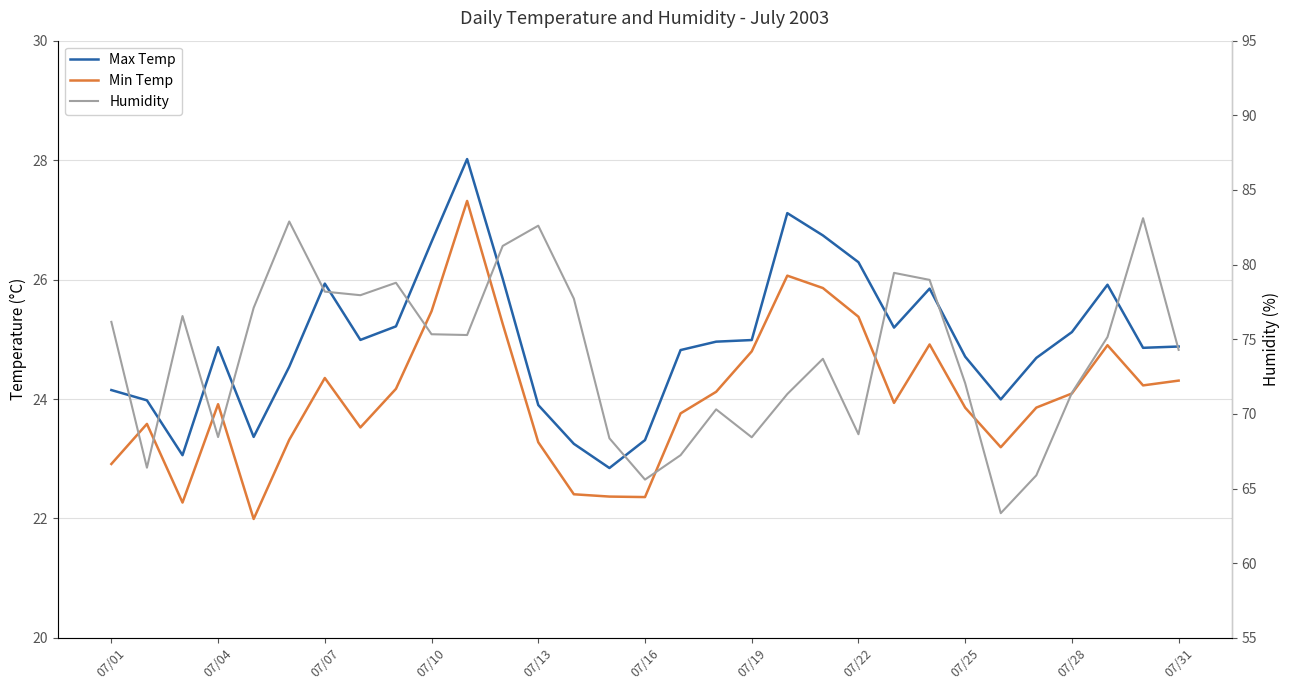

What is the maximum value for Min Temp?

27.3